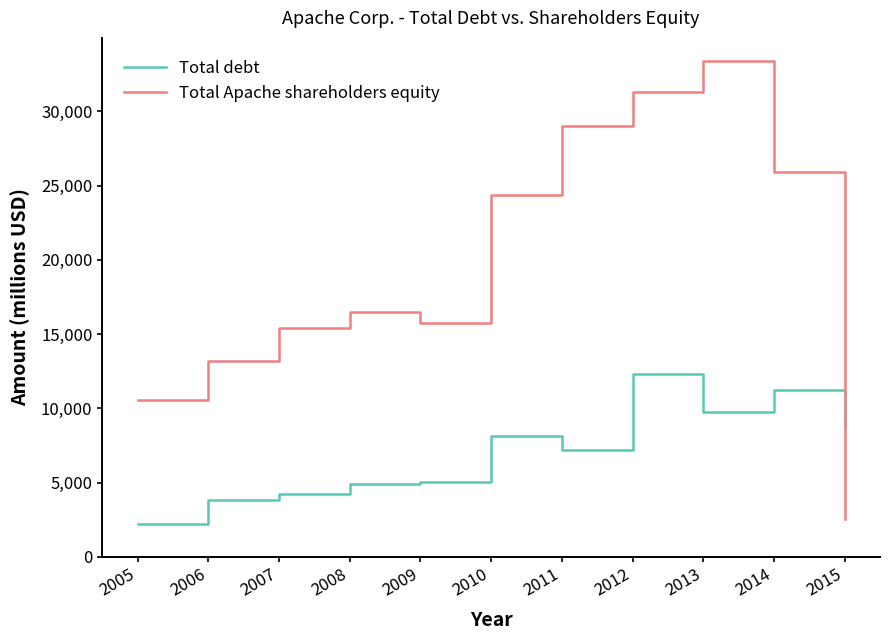

Rank the categories by Total Apache shareholders equity value from lowest to highest.

2015, 2005, 2006, 2007, 2009, 2008, 2010, 2014, 2011, 2012, 2013